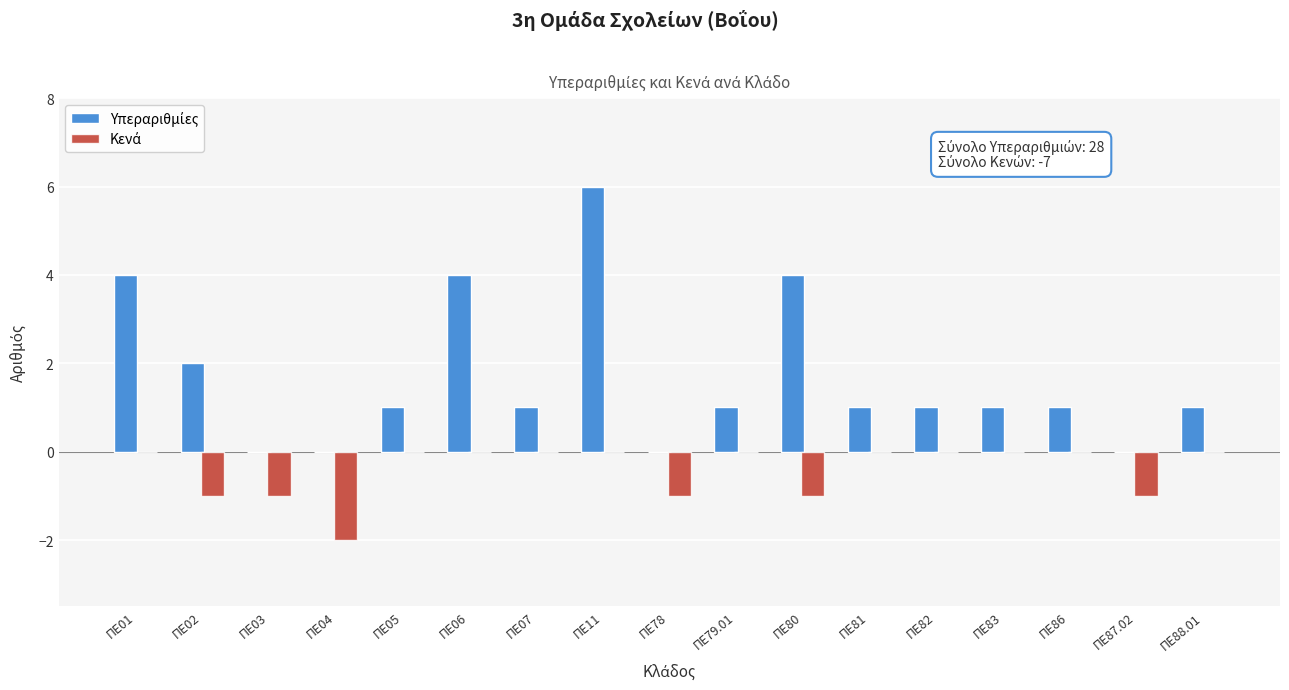

At which category is the sum across all series the highest?

ΠΕ11